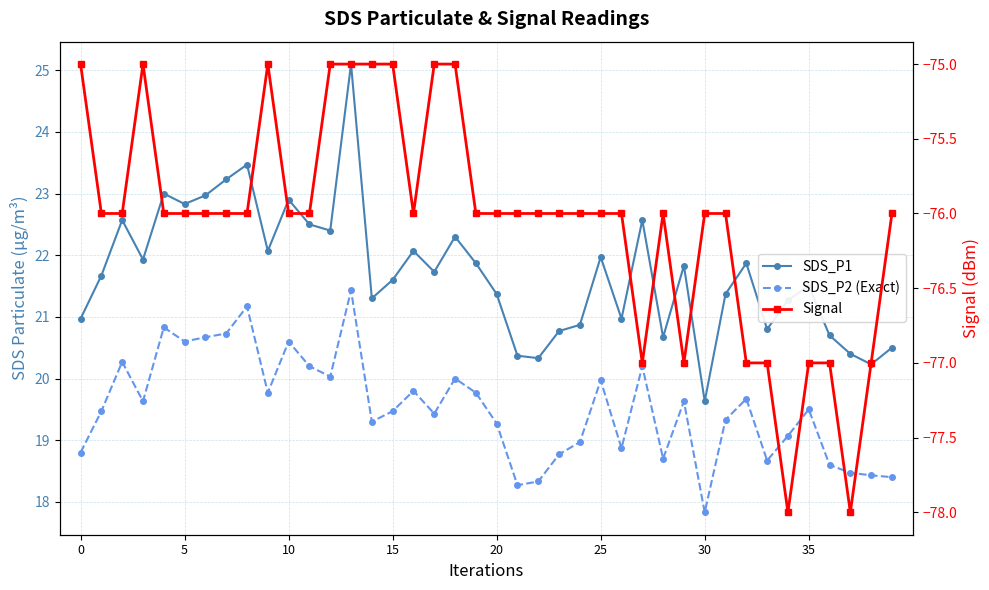

Reading left to right, transcribe all the data shown in this chart.

SDS_P1: 21.0	21.7	22.6	21.9	23.0	22.8	23.0	23.2	23.5	22.1	22.9	22.5	22.4	25.1	21.3	21.6	22.1	21.7	22.3	21.9	21.4	20.4	20.3	20.8	20.9	22.0	21.0	22.6	20.7	21.8	19.6	21.4	21.9	20.8	21.3	21.5	20.7	20.4	20.2	20.5
SDS_P2 (Exact): 18.8	19.5	20.3	19.6	20.8	20.6	20.7	20.7	21.2	19.8	20.6	20.2	20.0	21.4	19.3	19.5	19.8	19.4	20.0	19.8	19.3	18.3	18.3	18.8	19.0	20.0	18.9	20.2	18.7	19.6	17.8	19.3	19.7	18.7	19.1	19.5	18.6	18.5	18.4	18.4
Signal: -75.0	-76.0	-76.0	-75.0	-76.0	-76.0	-76.0	-76.0	-76.0	-75.0	-76.0	-76.0	-75.0	-75.0	-75.0	-75.0	-76.0	-75.0	-75.0	-76.0	-76.0	-76.0	-76.0	-76.0	-76.0	-76.0	-76.0	-77.0	-76.0	-77.0	-76.0	-76.0	-77.0	-77.0	-78.0	-77.0	-77.0	-78.0	-77.0	-76.0